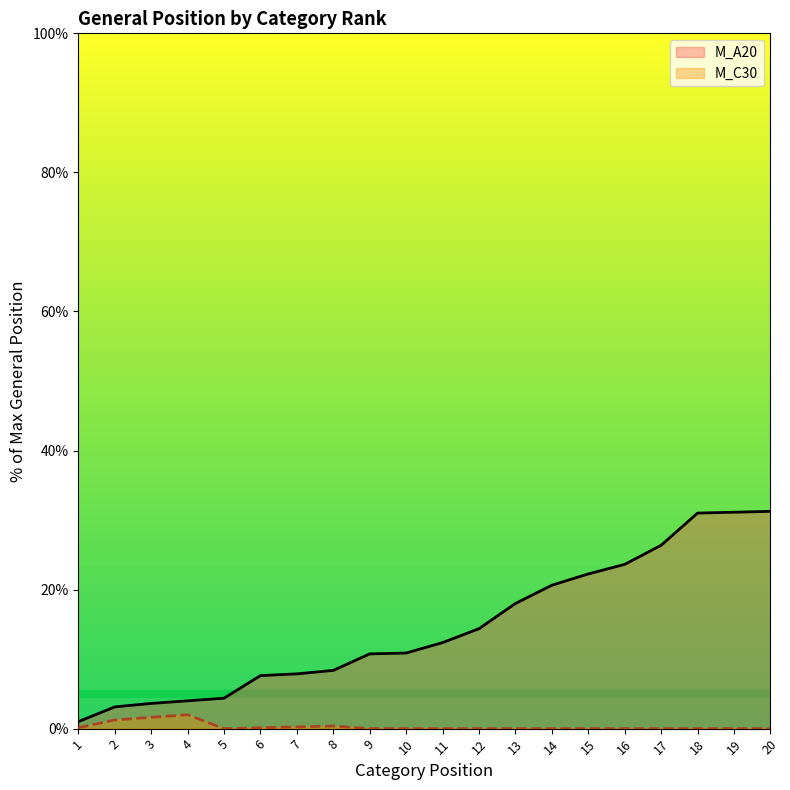

What is the total value across all series at 4?

6.0